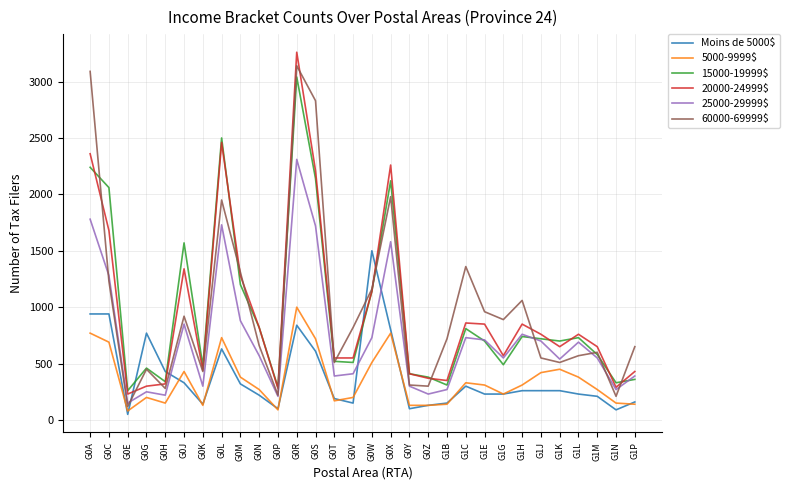

Is this an area chart (filled region under the line)?

No